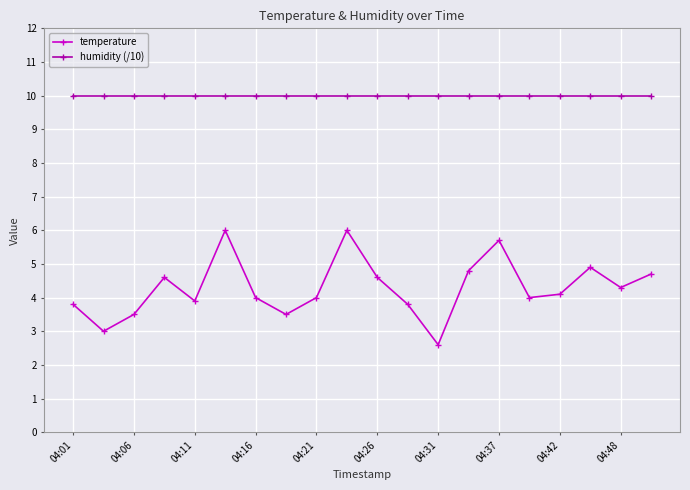

What is the difference between the maximum and minimum values in the temperature series?

3.4